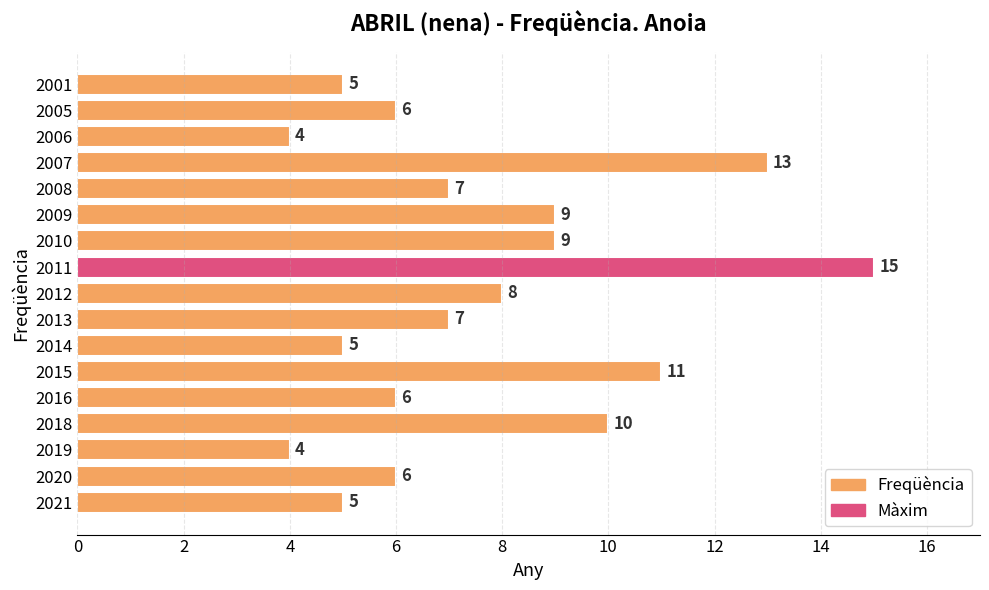

Count the number of categories in the chart.

17